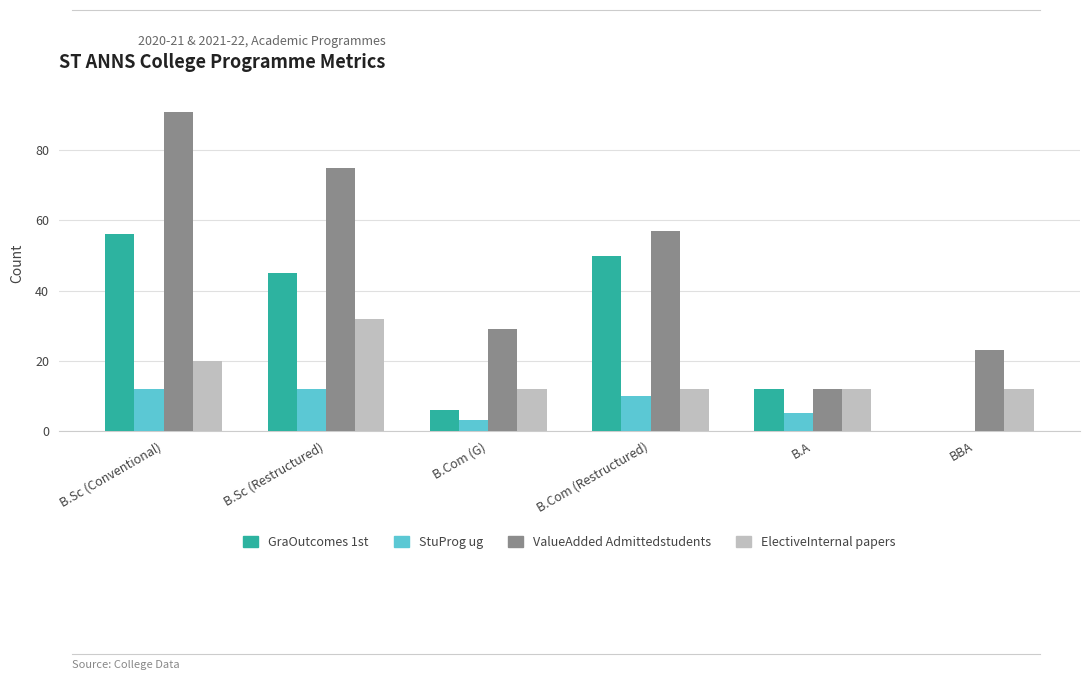

How many series are shown in this chart?

4